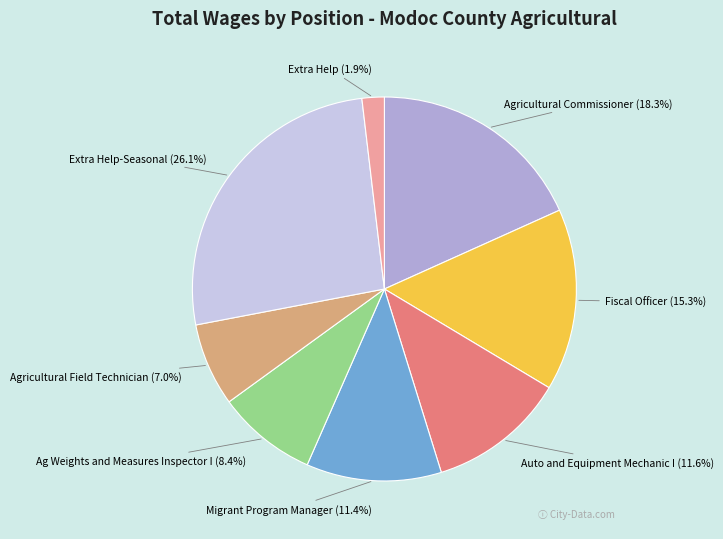

What is the smallest slice in the pie chart?

Extra Help